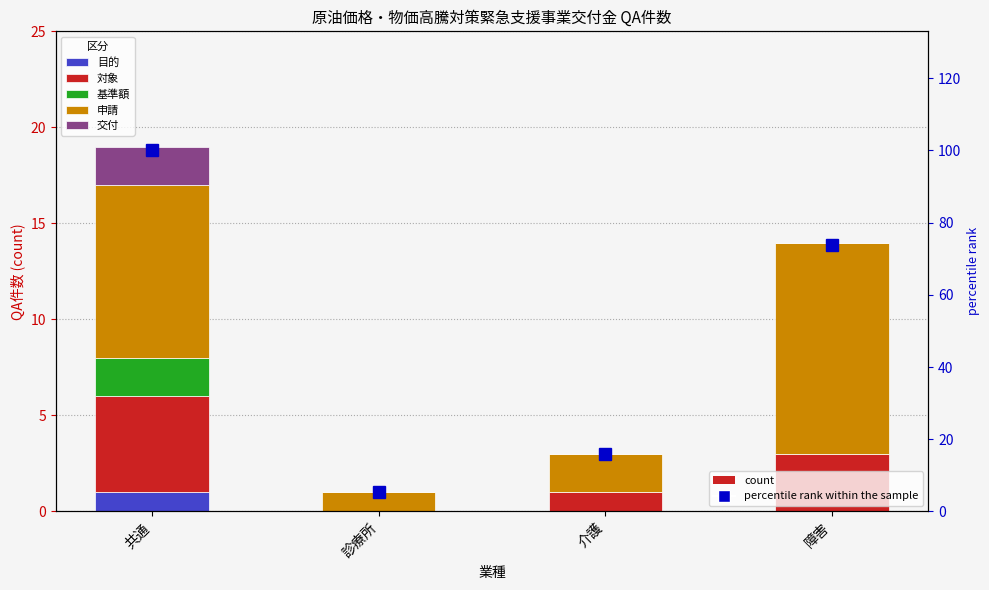

What is the label of the 4th bar from the right?

共通